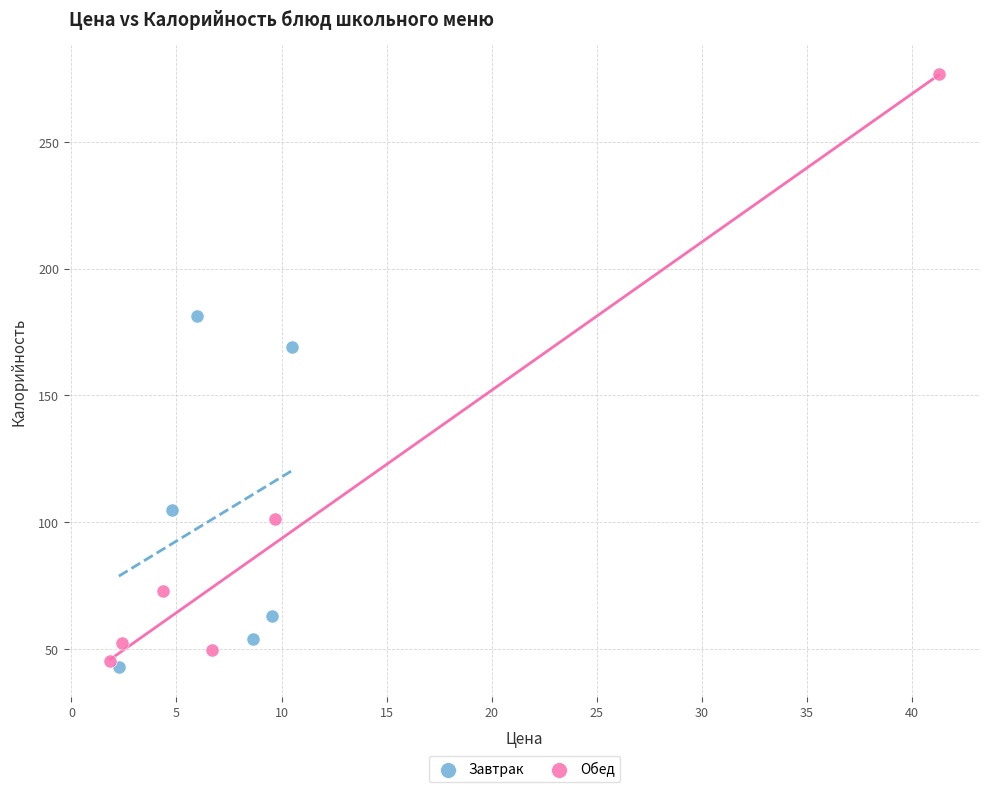

Which series contains the highest Y value?

Обед